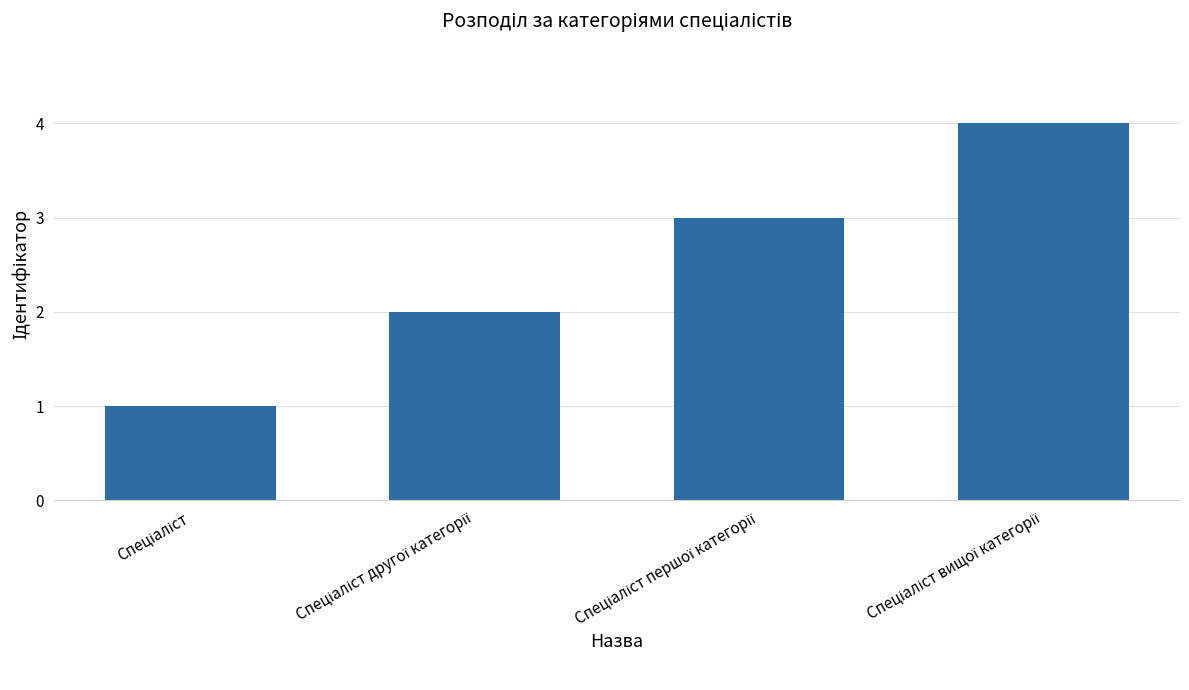

What is the maximum value shown in the chart?

4